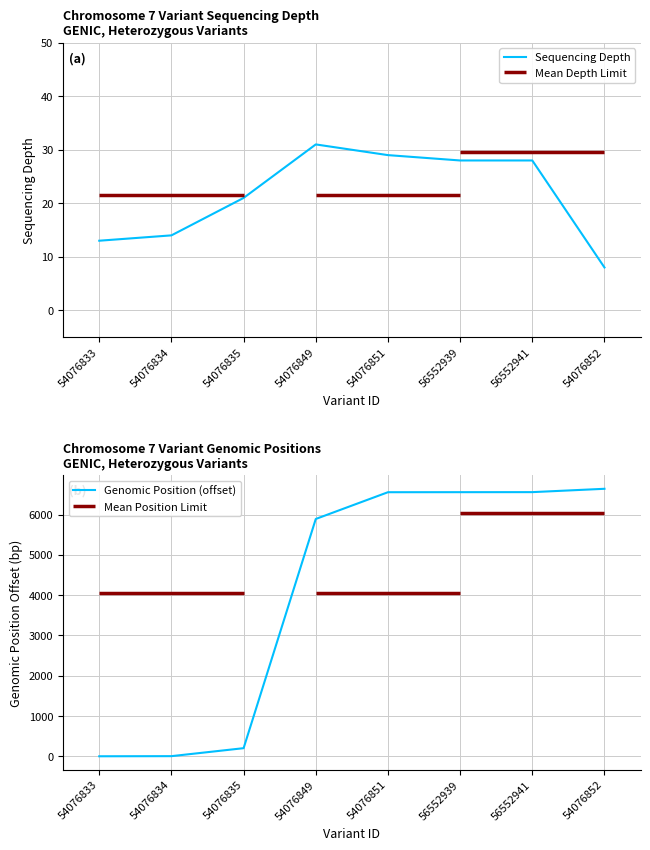

What is the label of the 2nd point from the right?

56552941